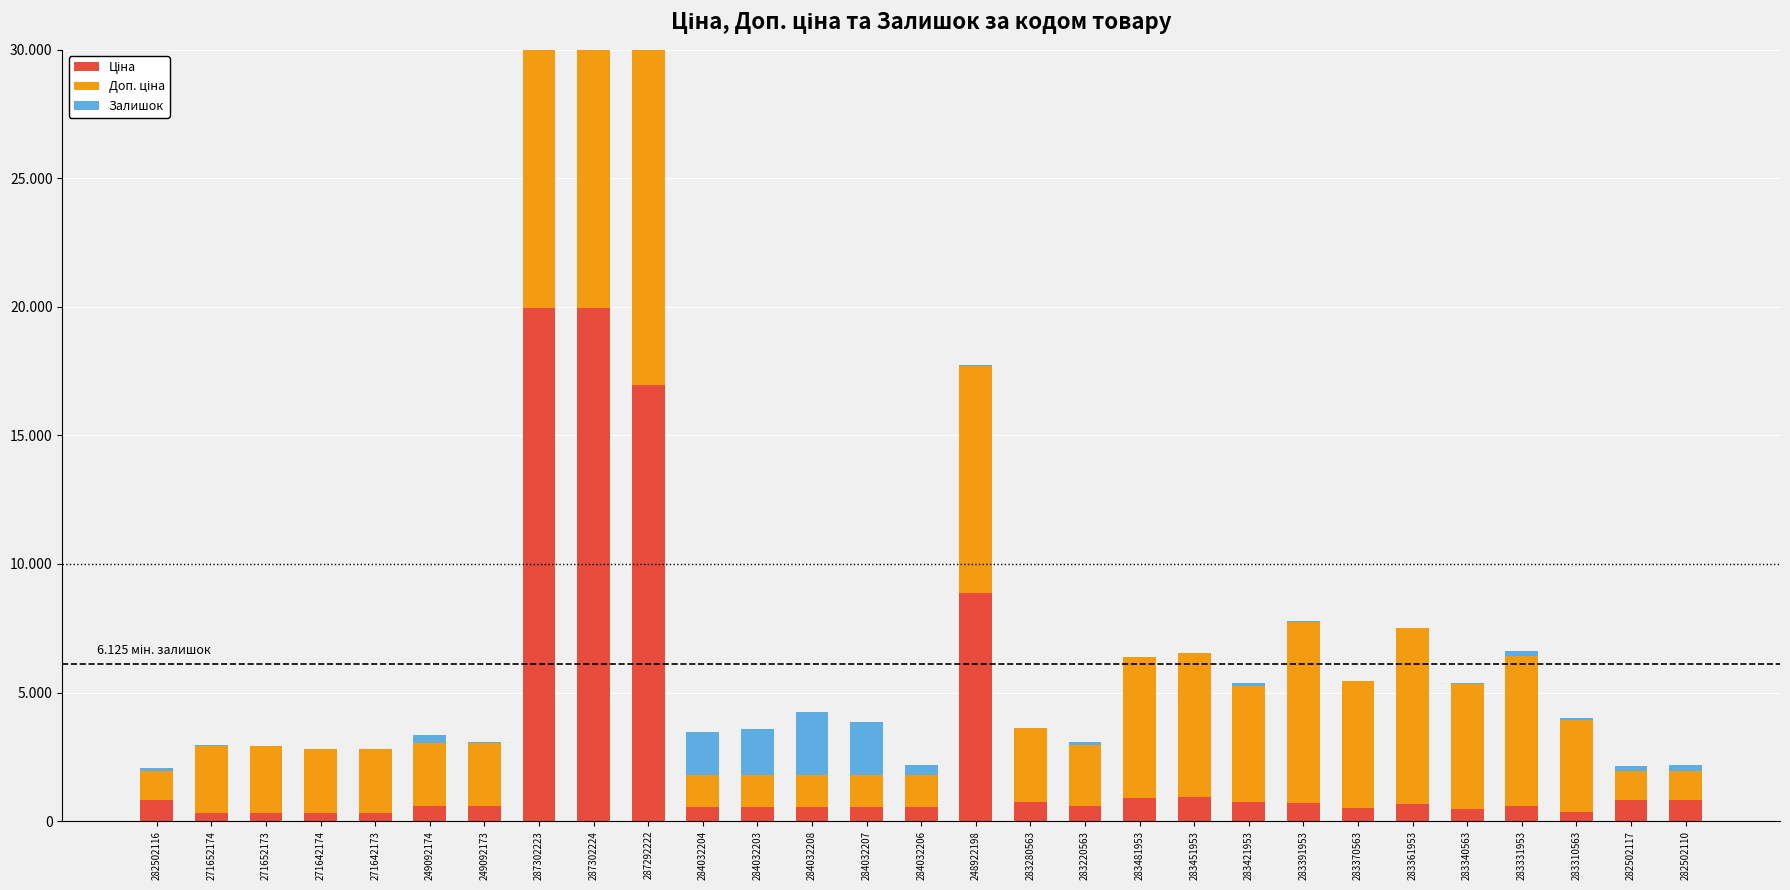

Does the chart contain any negative values?

No